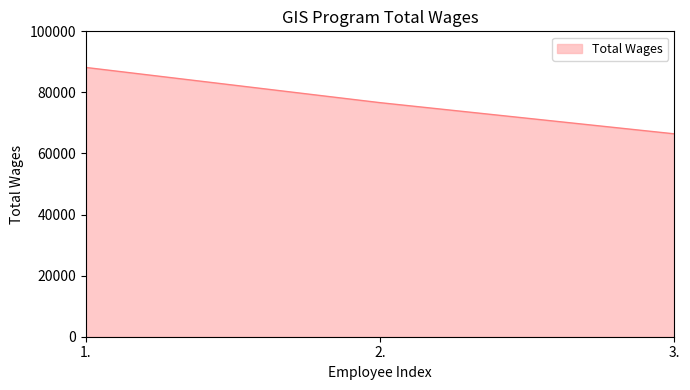

Reading left to right, transcribe all the data shown in this chart.

1.=88174	2.=76644	3.=66437